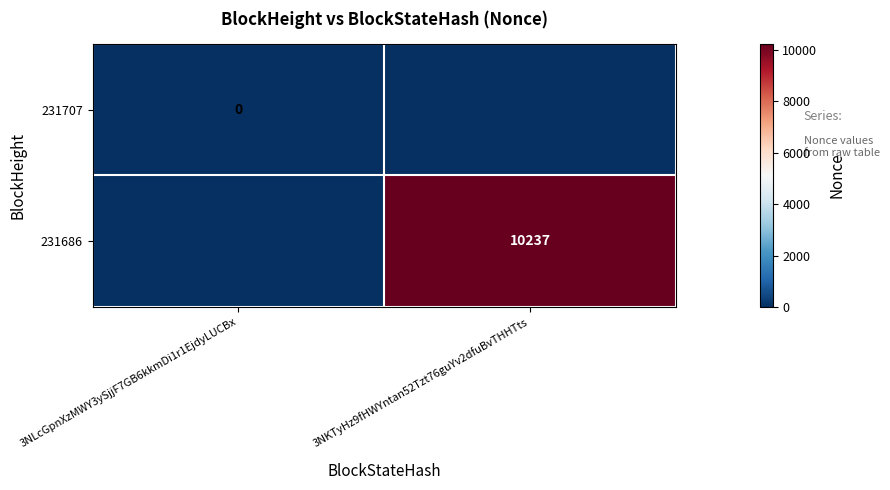

True or false: 231686 has a value of 5551 at 3NKTyHz9fHWYntan52Tzt76guYv2dfuBvTHHTts.

False